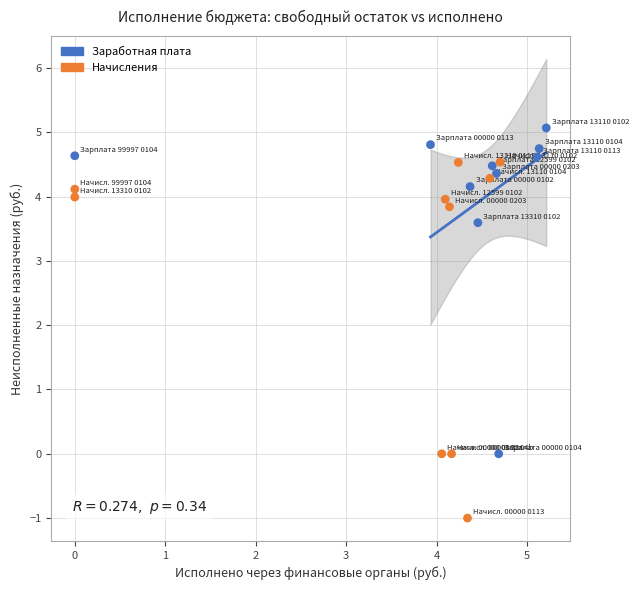

What are all the series names shown in the legend?

Заработная плата, Начисления